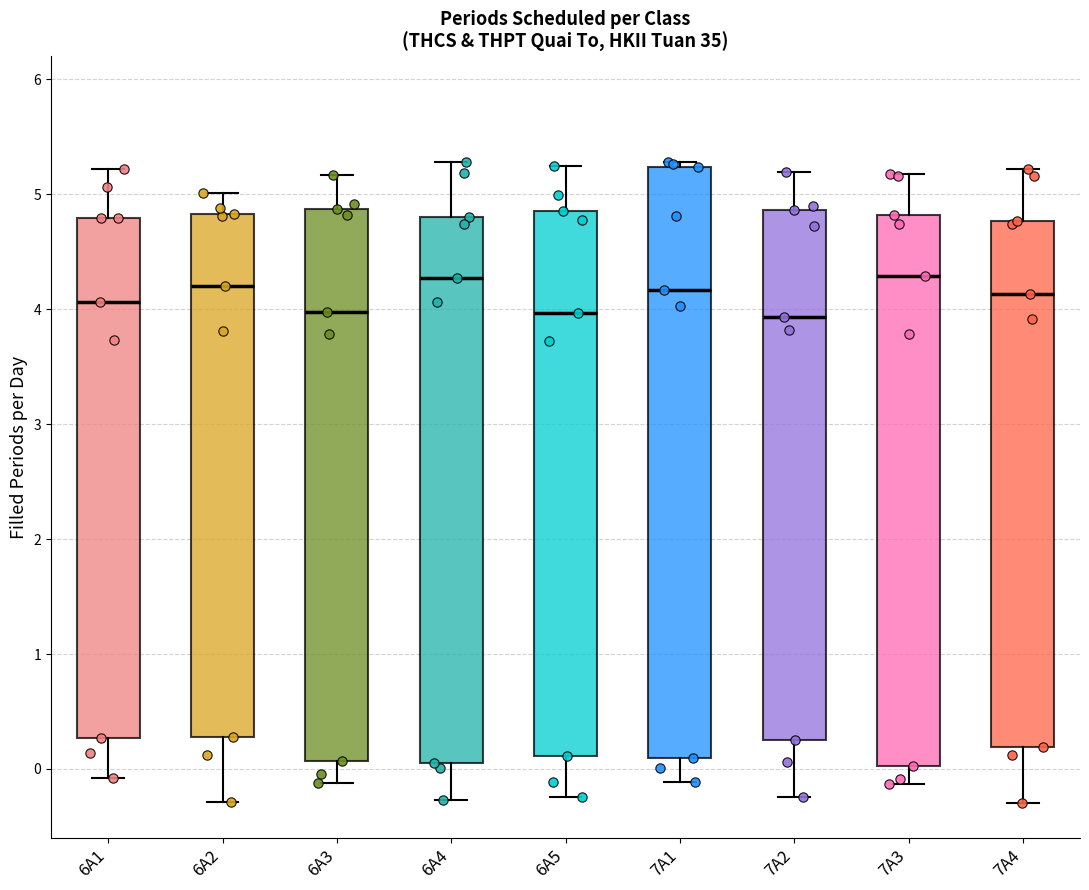

Where is the upper edge of the box for 6A5 on the y-axis? The values are not printed on the chart, so give them approximately, as read against the axis.

4.9